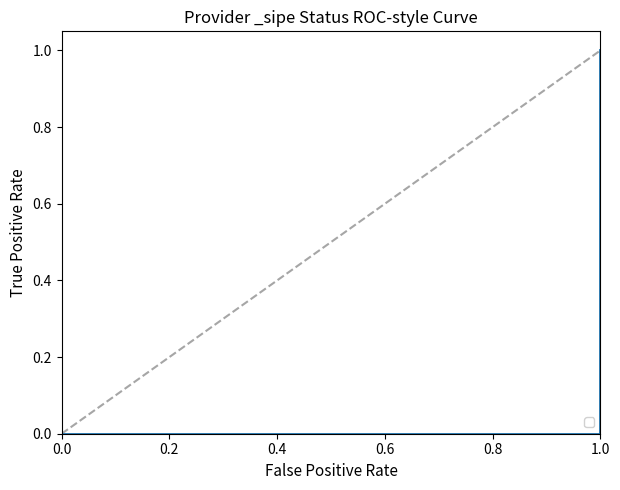

Count the number of data series in this chart.

1